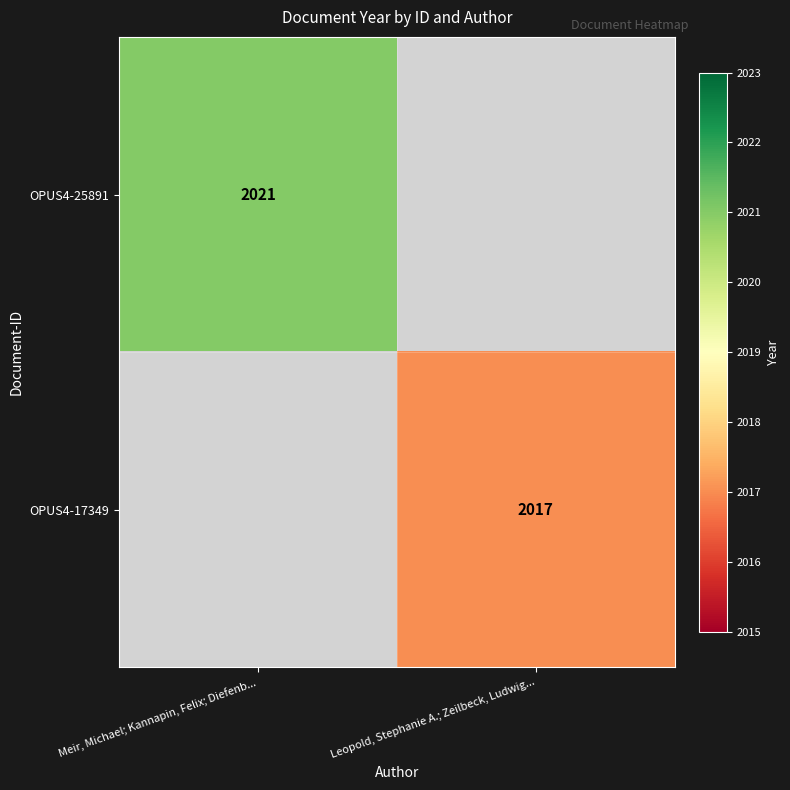

Is it true that OPUS4-25891 equals 2021 at Meir, Michael; Kannapin, Felix; Diefenb...?

True